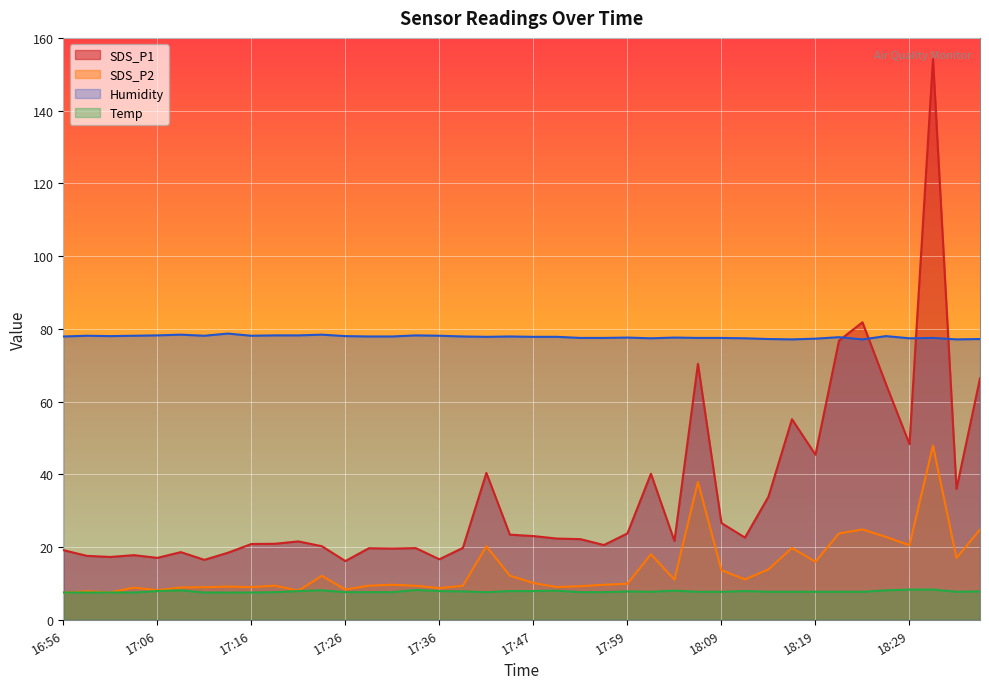

List the labels in order of SDS_P2 value, smallest first.

16:56, 17:01, 16:58, 17:21, 17:06, 17:26, 17:36, 17:03, 17:08, 17:11, 17:16, 17:52, 17:13, 17:55, 17:34, 17:39, 17:19, 17:29, 17:31, 17:57, 17:59, 17:47, 18:04, 18:12, 17:24, 17:44, 18:09, 18:14, 18:19, 18:34, 18:02, 18:17, 17:42, 18:29, 18:27, 18:22, 18:37, 18:24, 18:07, 18:32